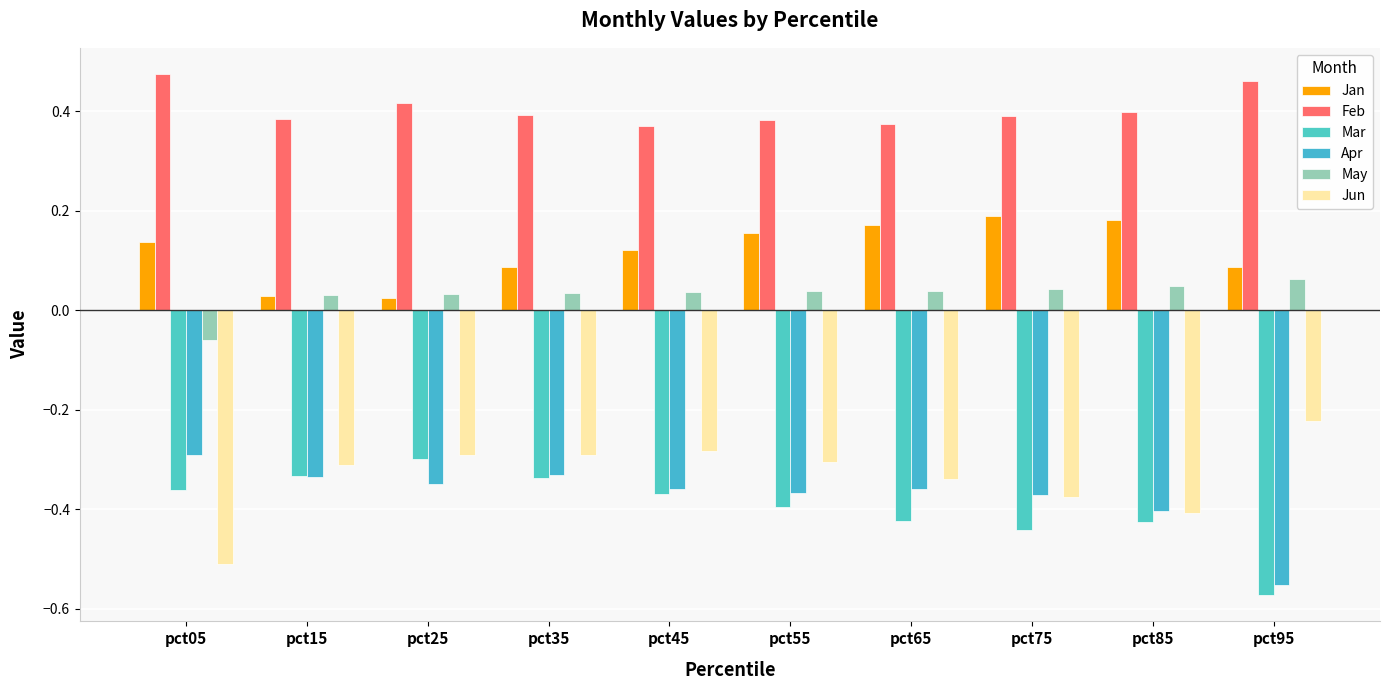

Is the value of Jun at pct75 greater than the value of Jan at pct25?

No